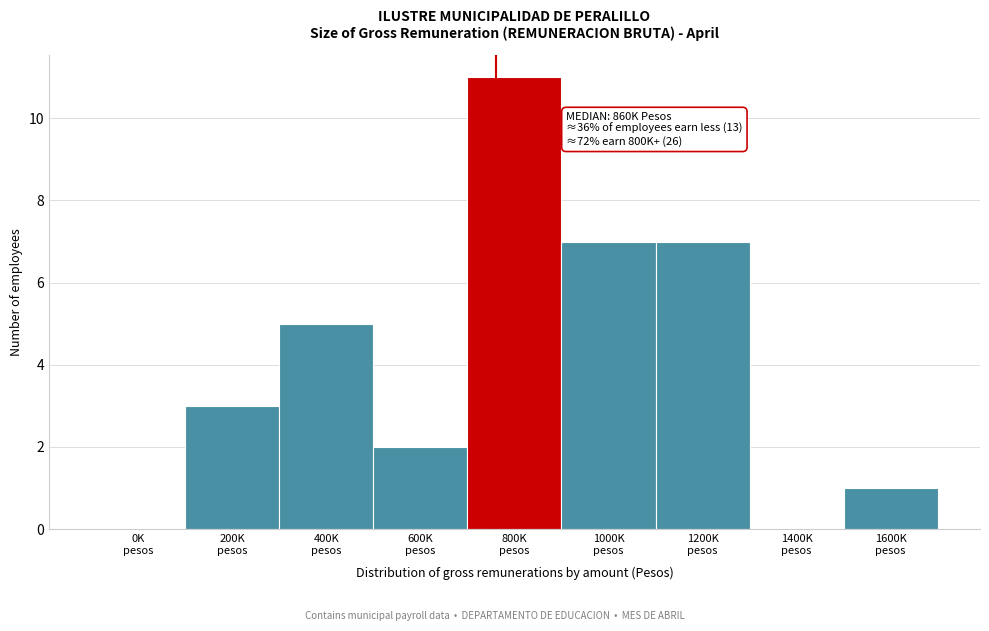

What is the sum of all values?

36